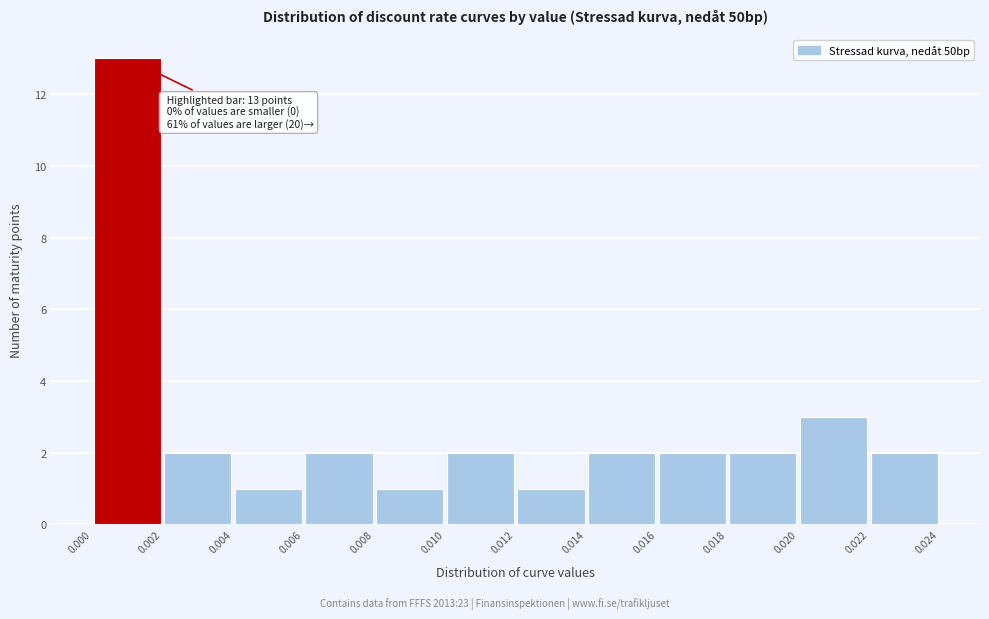

Which range on the x-axis has the tallest bar?

0.000 to 0.002